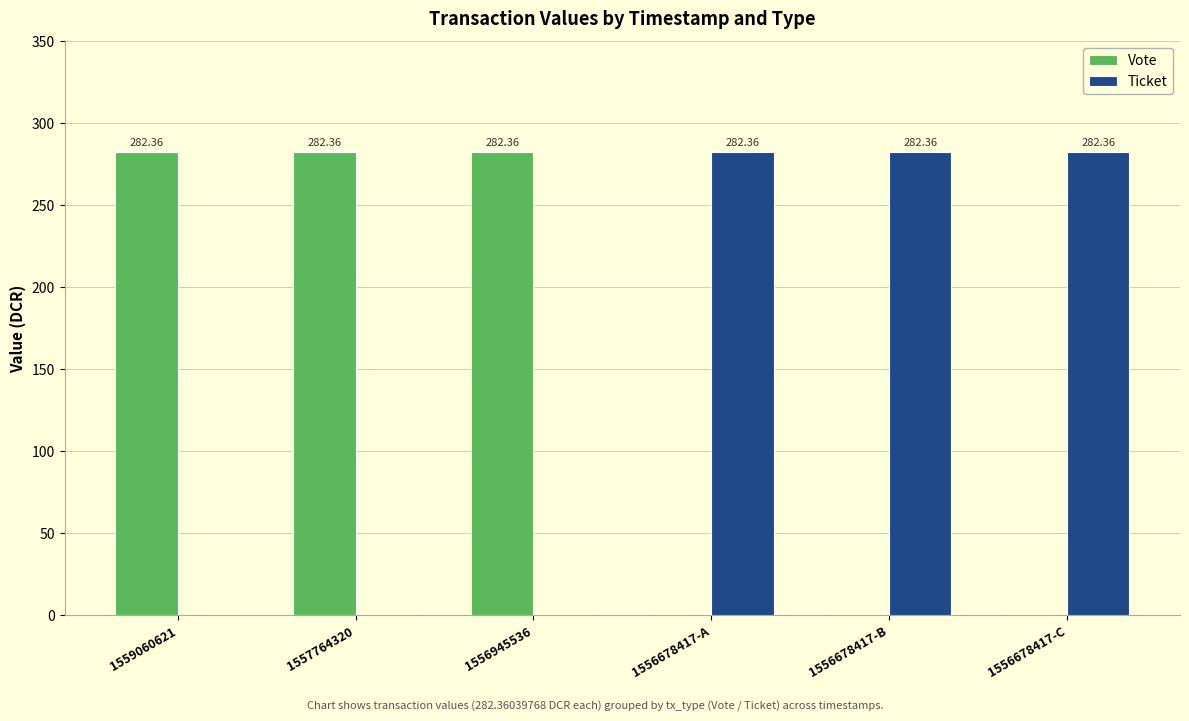

What is the sum of all Vote values?

847.1